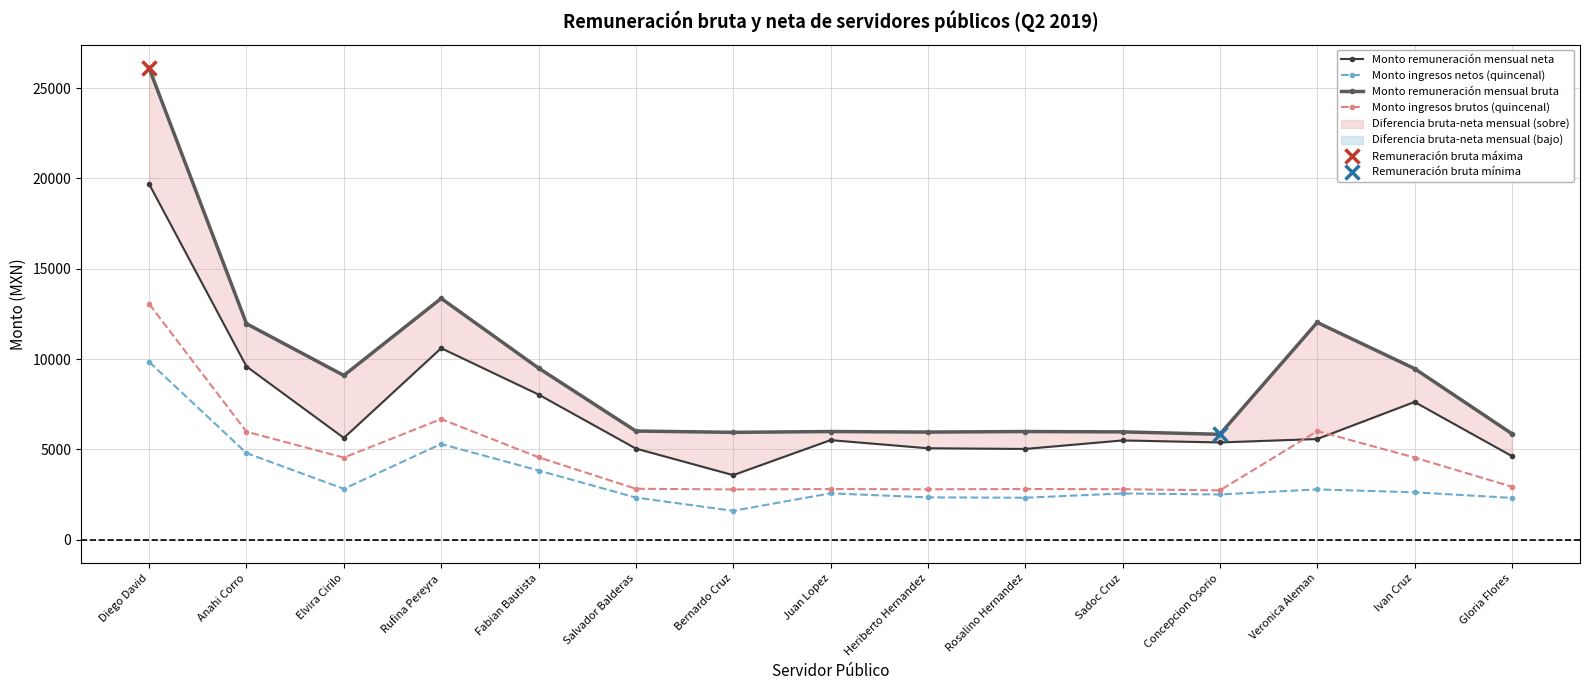

What position from the right is Veronica Aleman?

3